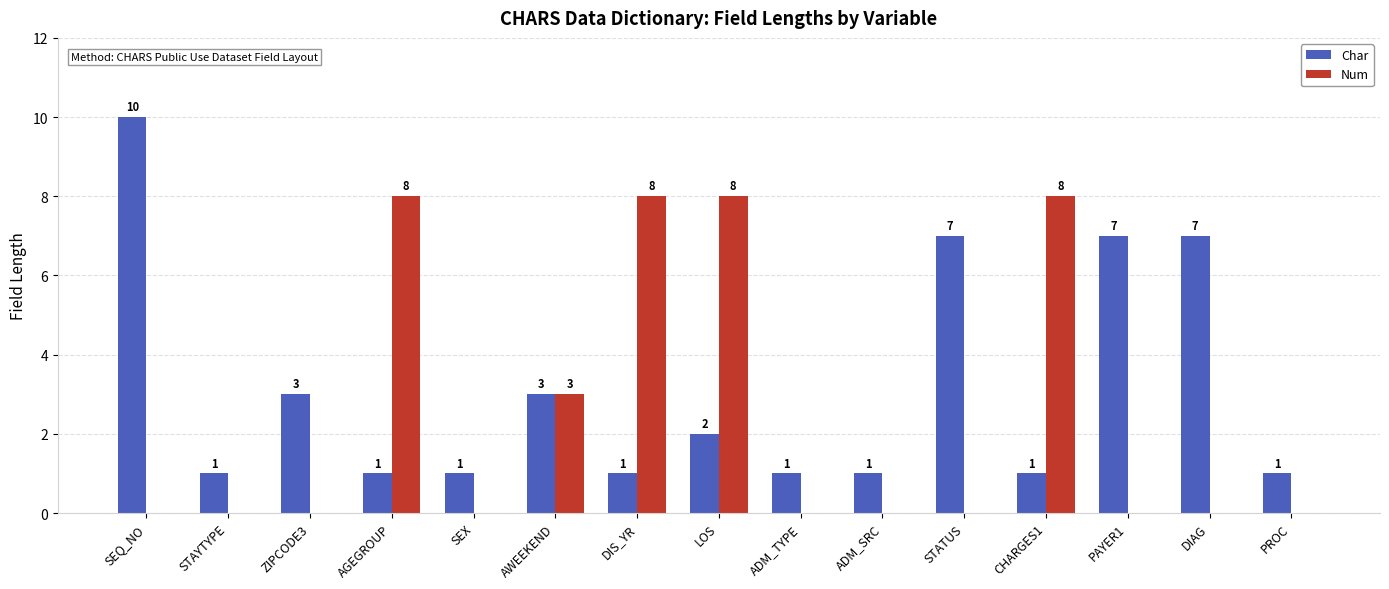

What is the total value across all series at PAYER1?

7